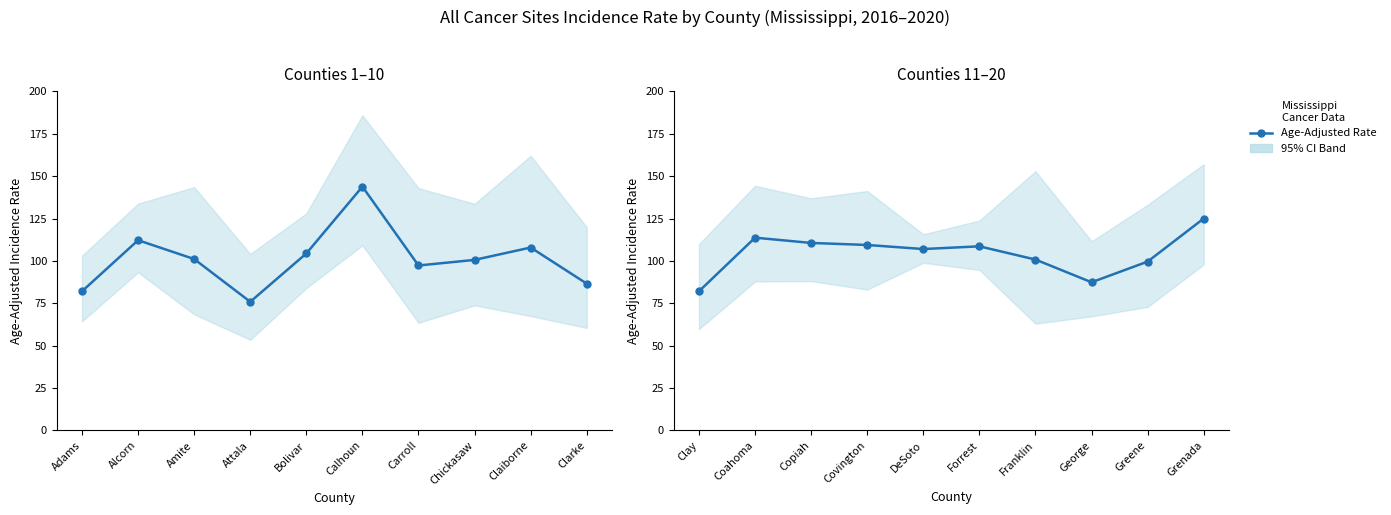

The value at DeSoto is 192.0. True or false?

False